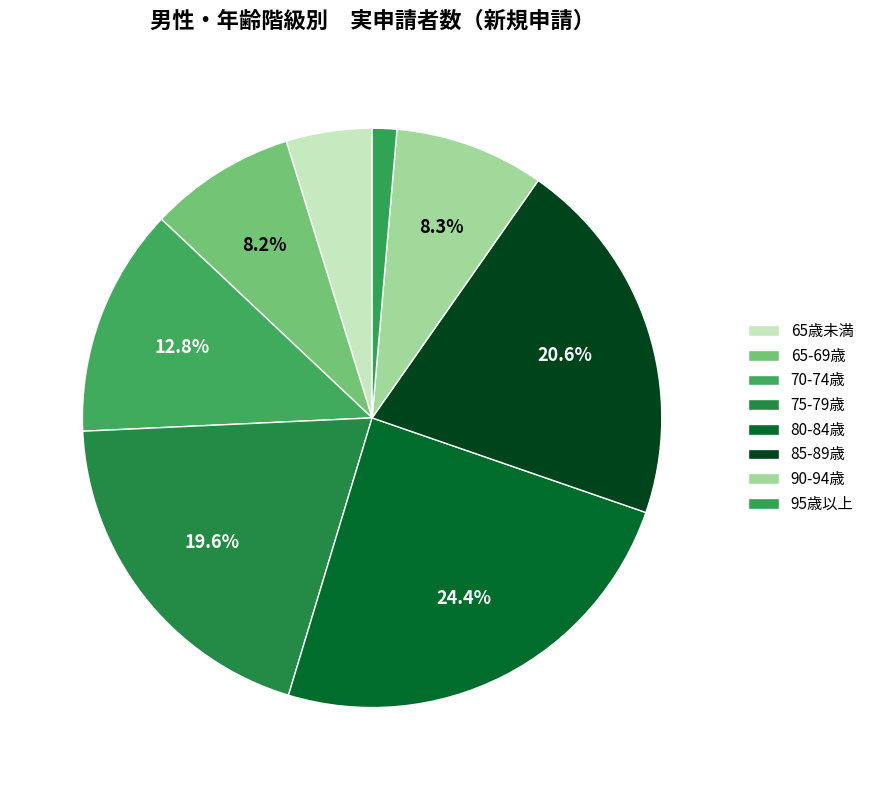

The 90-94歳 slice represents 1% of the pie. True or false?

False